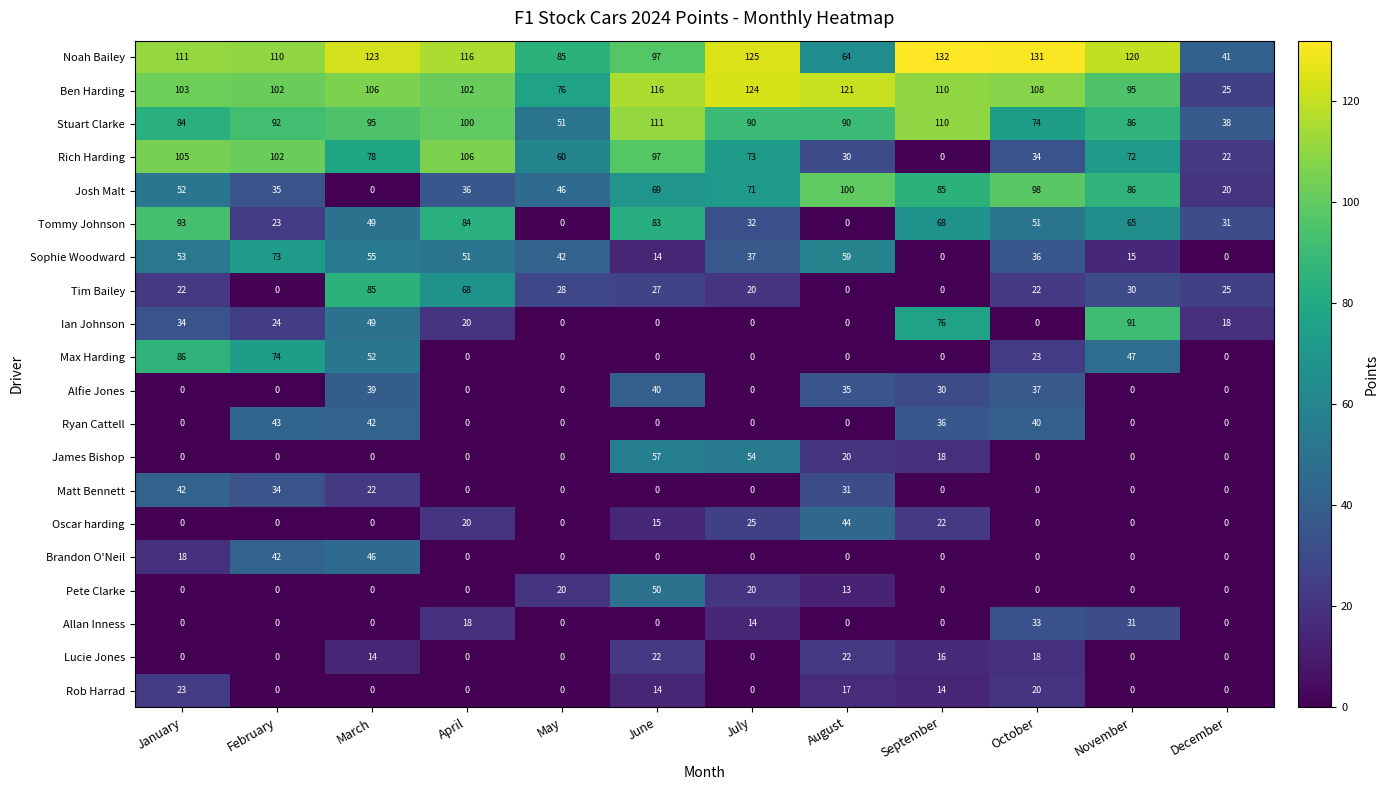

How many categories are shown in the chart?

12